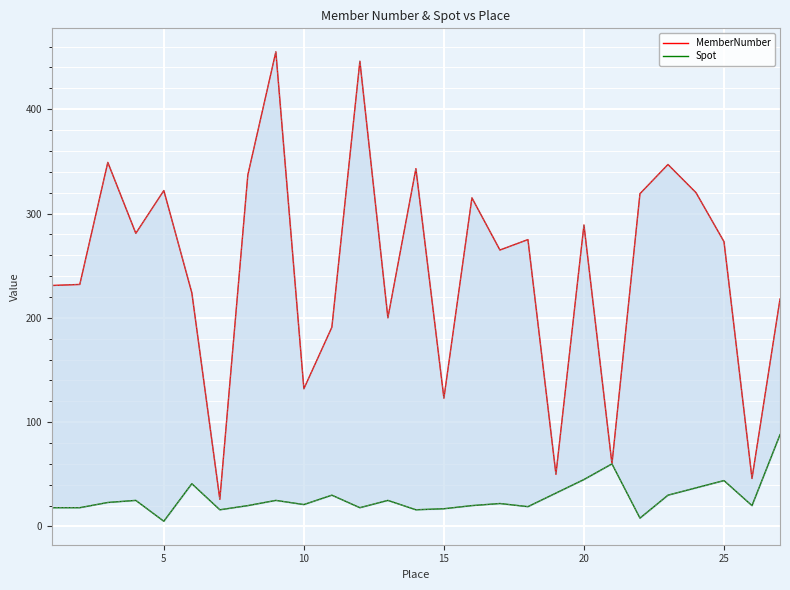

Rank the series at 25 from highest to lowest value.

MemberNumber, Spot